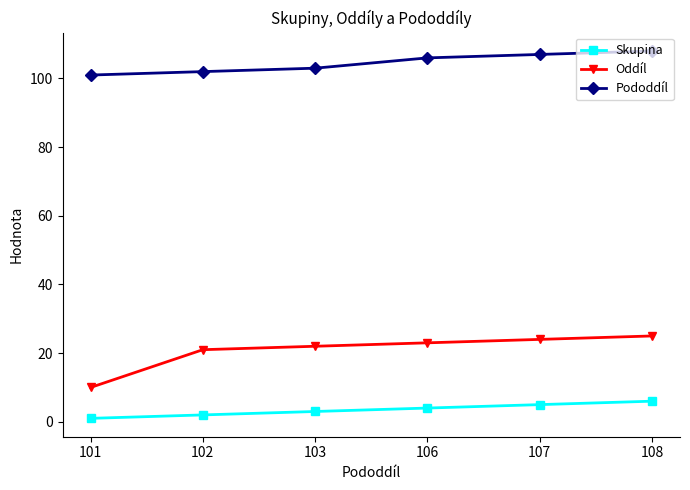

How many categories are shown in the chart?

6